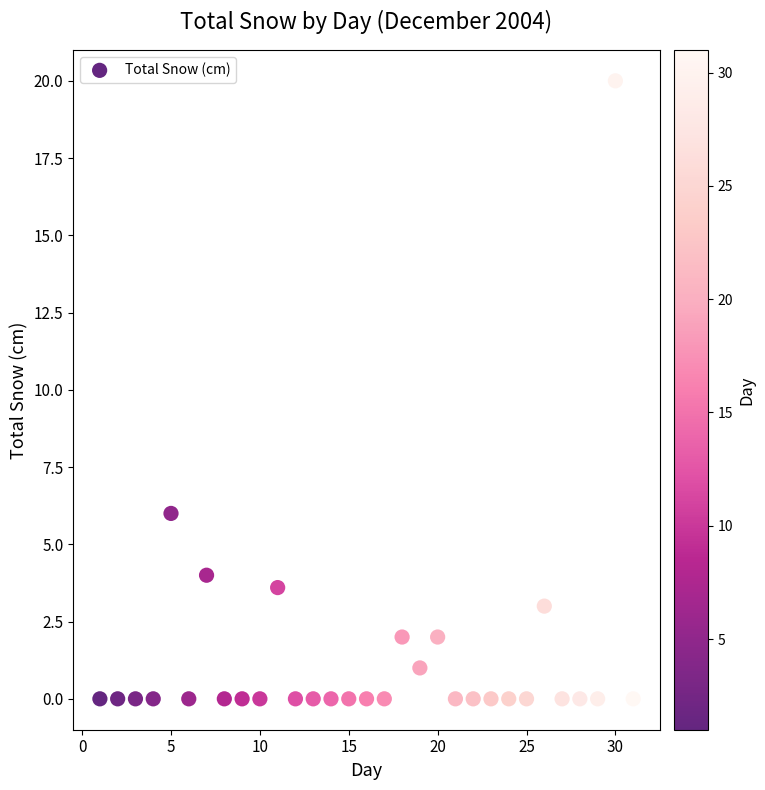

What Y value in the scatter plot is closest to 10?

6.0